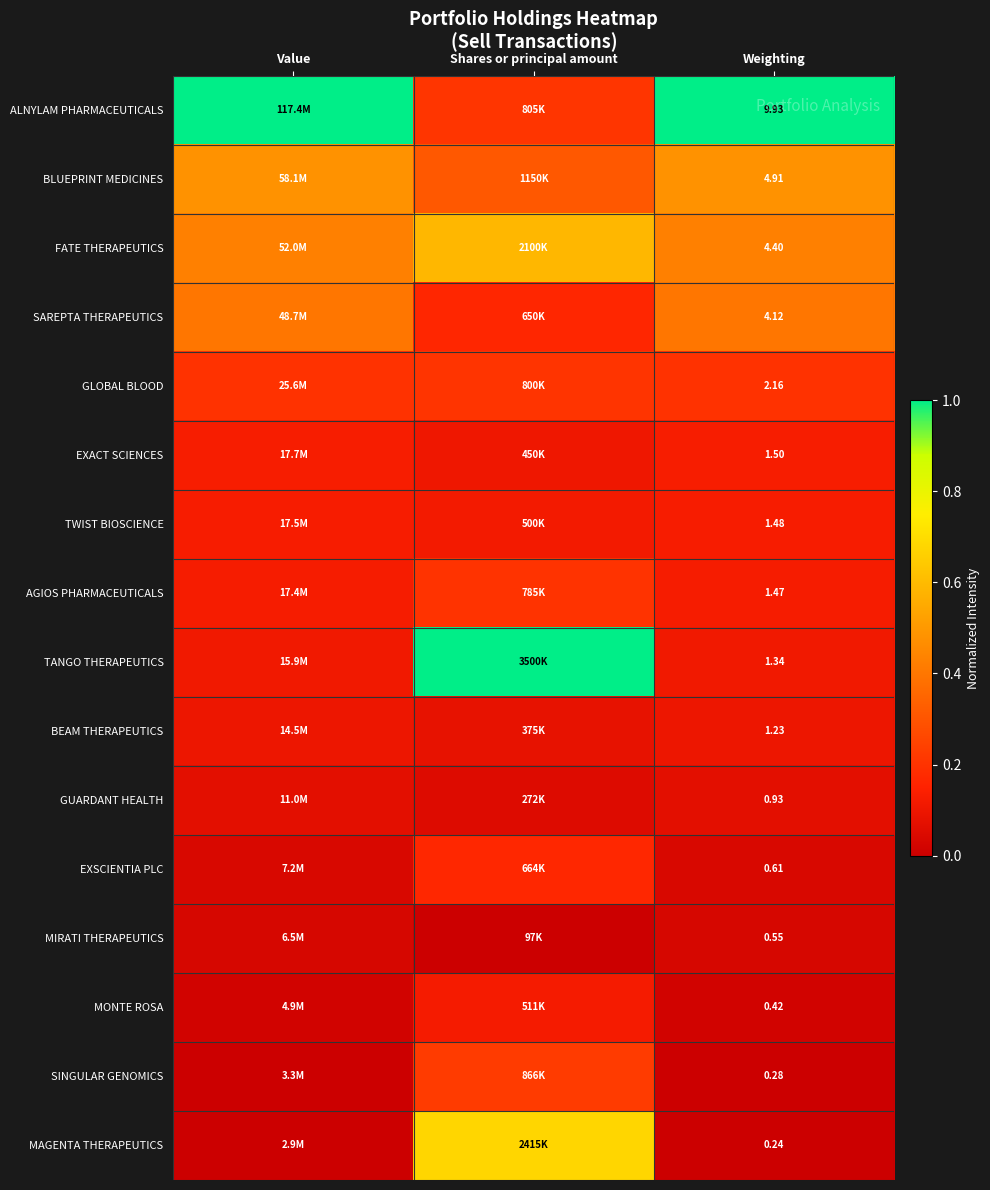

How many categories are shown in the chart?

3